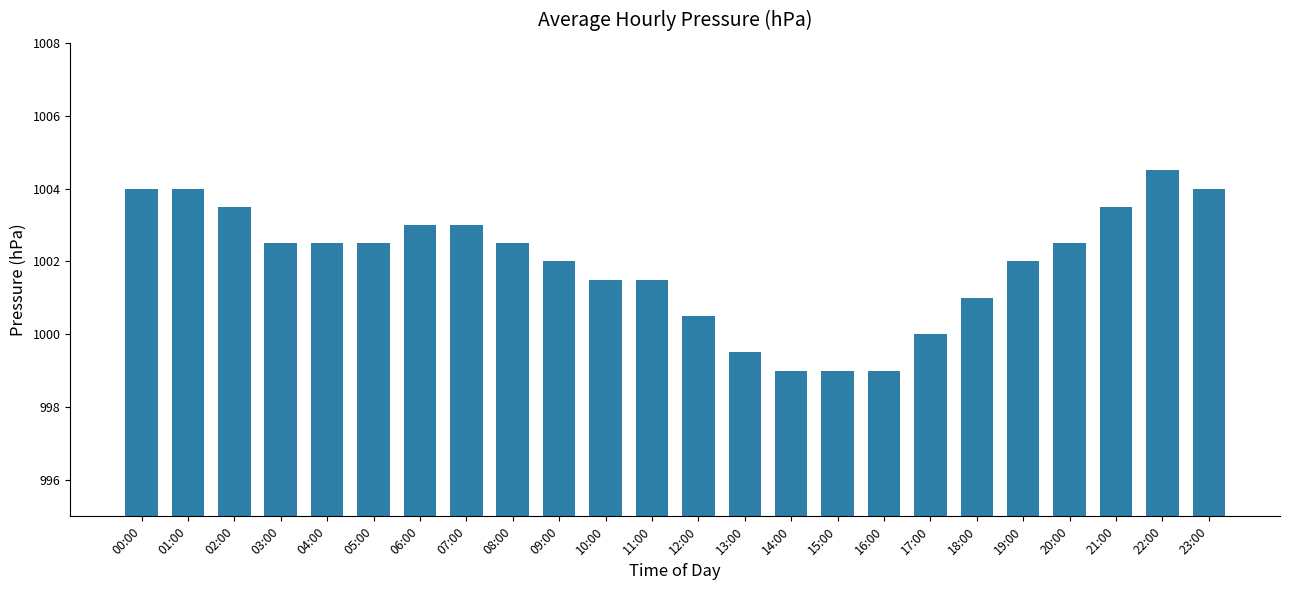

Between 21:00 and 06:00, which is larger?

21:00